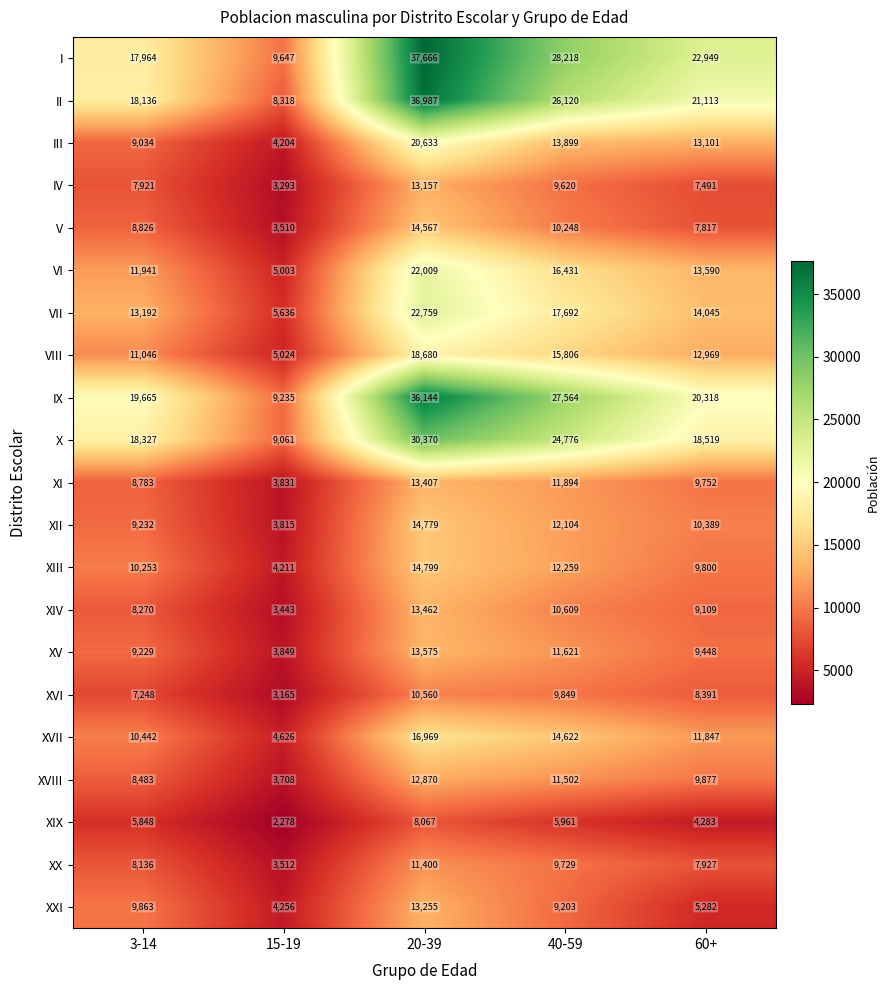

True or false: II has a value of 21113 at 60+.

True